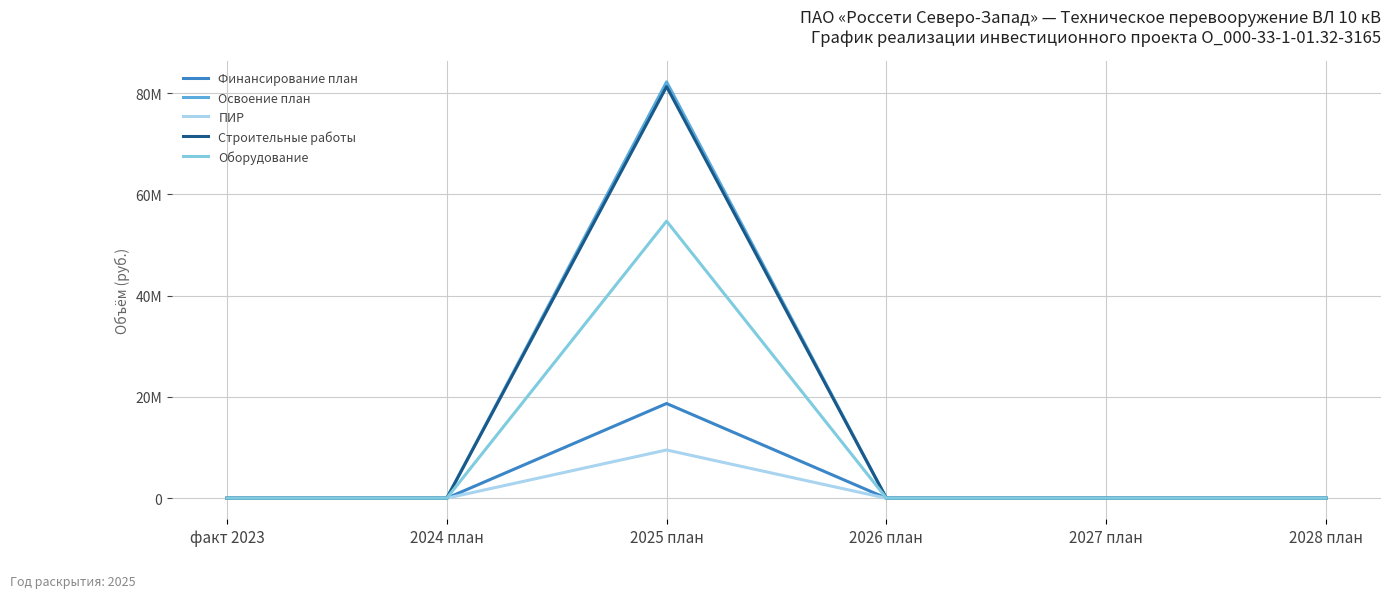

What are all the series names shown in the legend?

Финансирование план, Освоение план, ПИР, Строительные работы, Оборудование